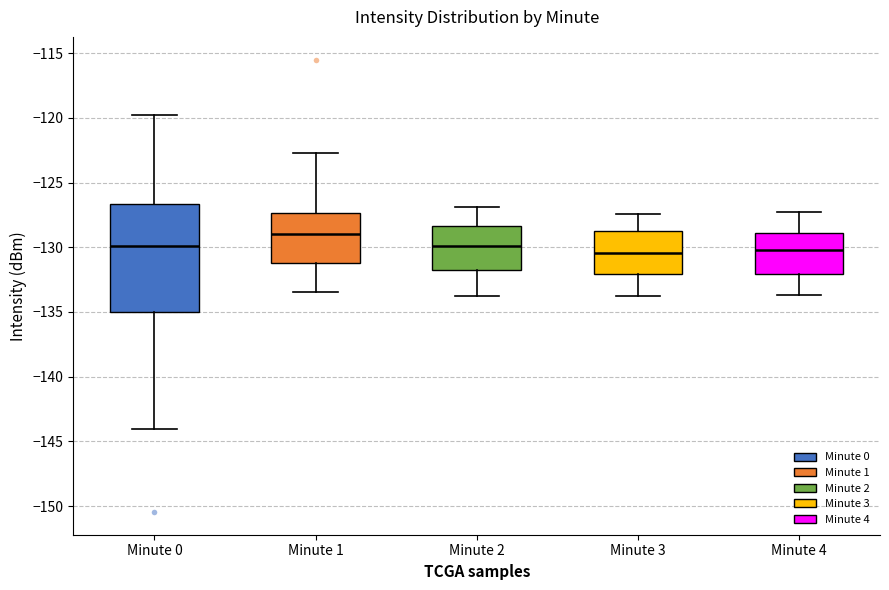

Comparing the boxes themselves (not the whiskers), which one is the tallest?

Minute 0